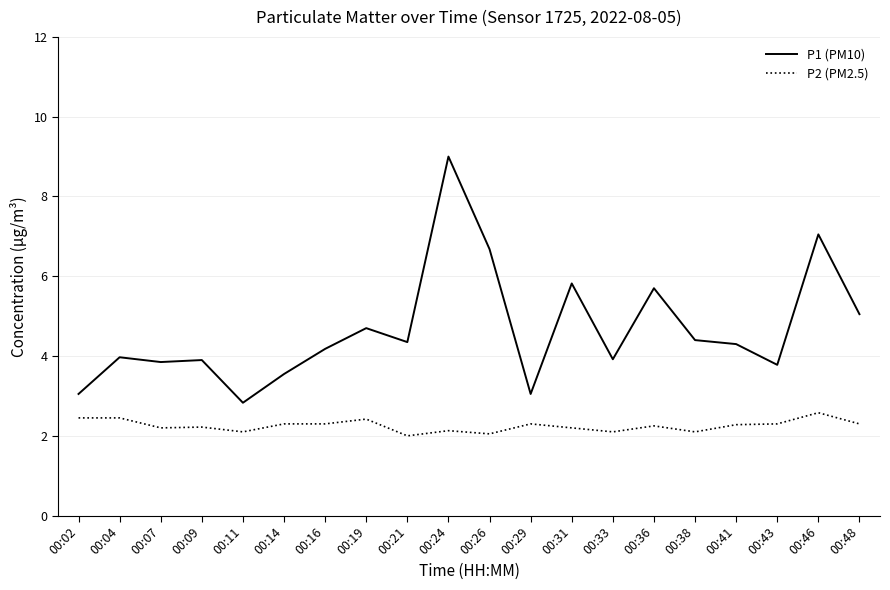

What are all the series names shown in the legend?

P1 (PM10), P2 (PM2.5)